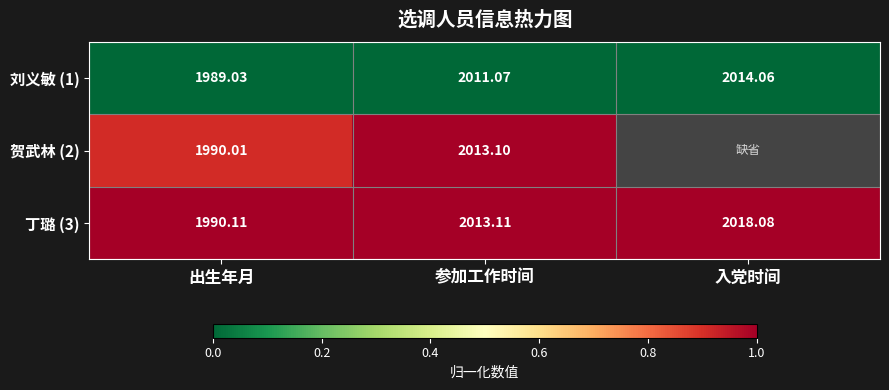

Rank the series at 参加工作时间 from lowest to highest value.

刘义敏 (1), 贺武林 (2), 丁璐 (3)